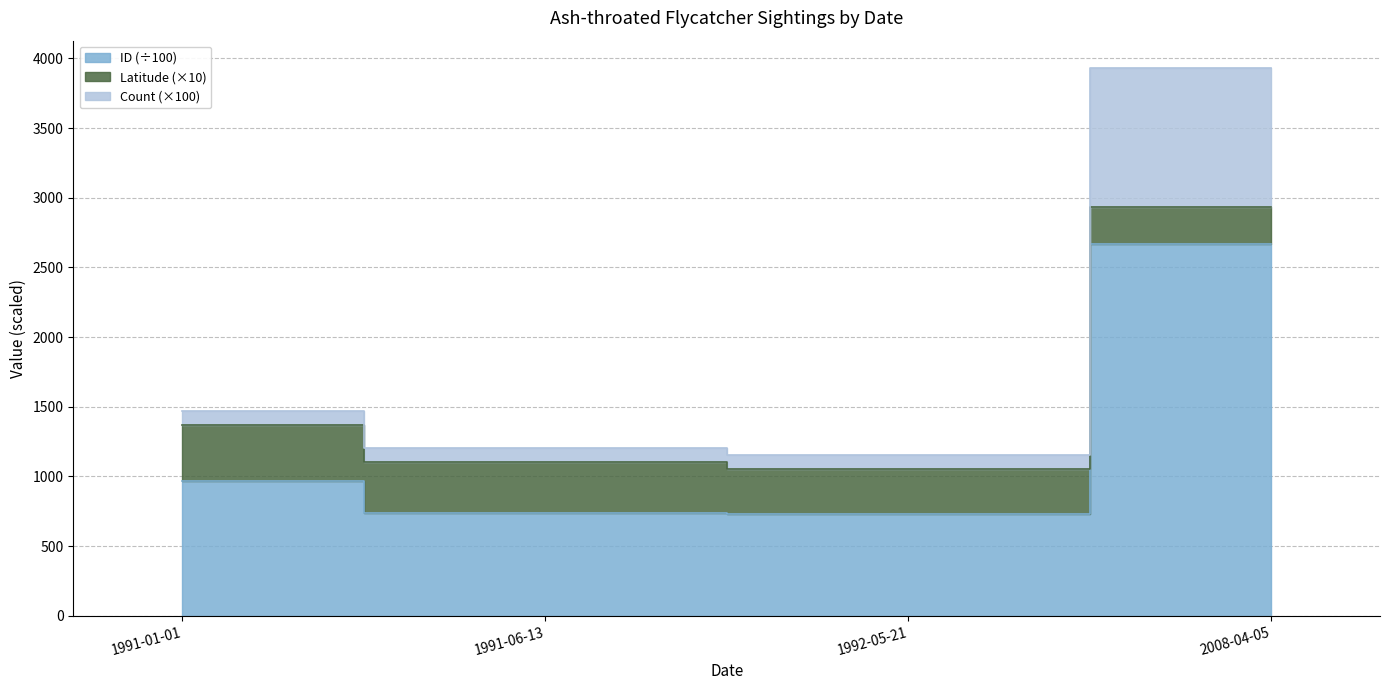

True or false: Count and ID intersect in this chart.

False